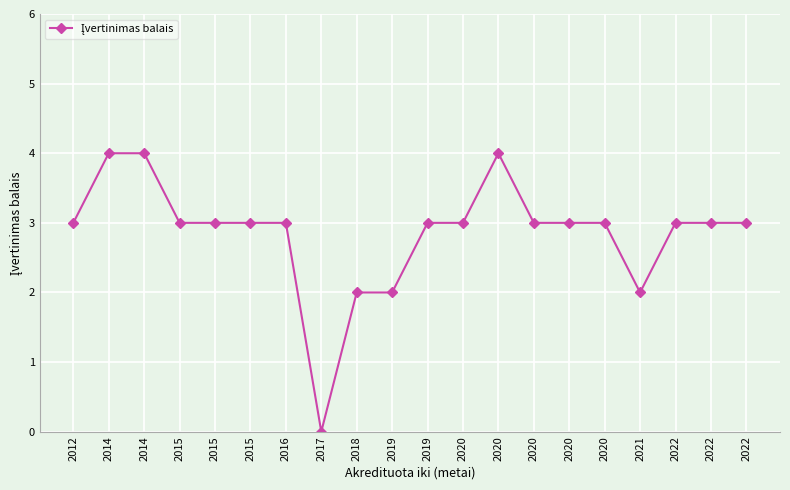

Between 2020 and 2018, which is larger?

2020